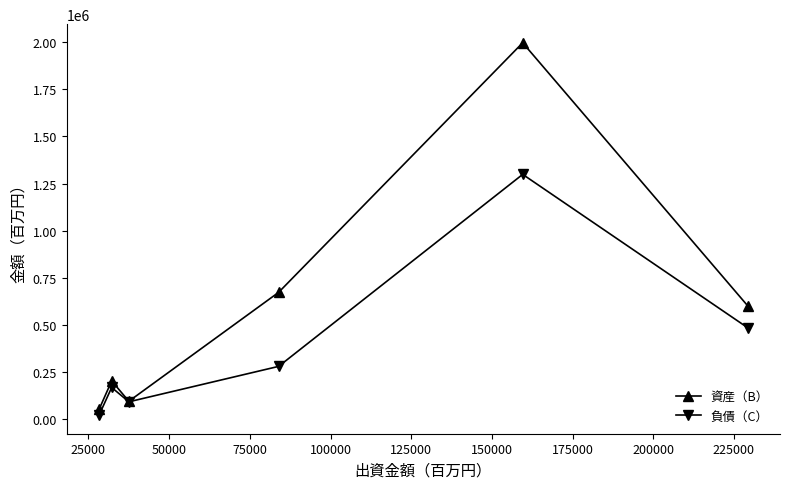

Reading left to right, extract all data points from this chart.

資産（B）: 50916	201933	94036	672125	1997211	601508
負債（C）: 20479	167177	91083	279135	1298545	484707